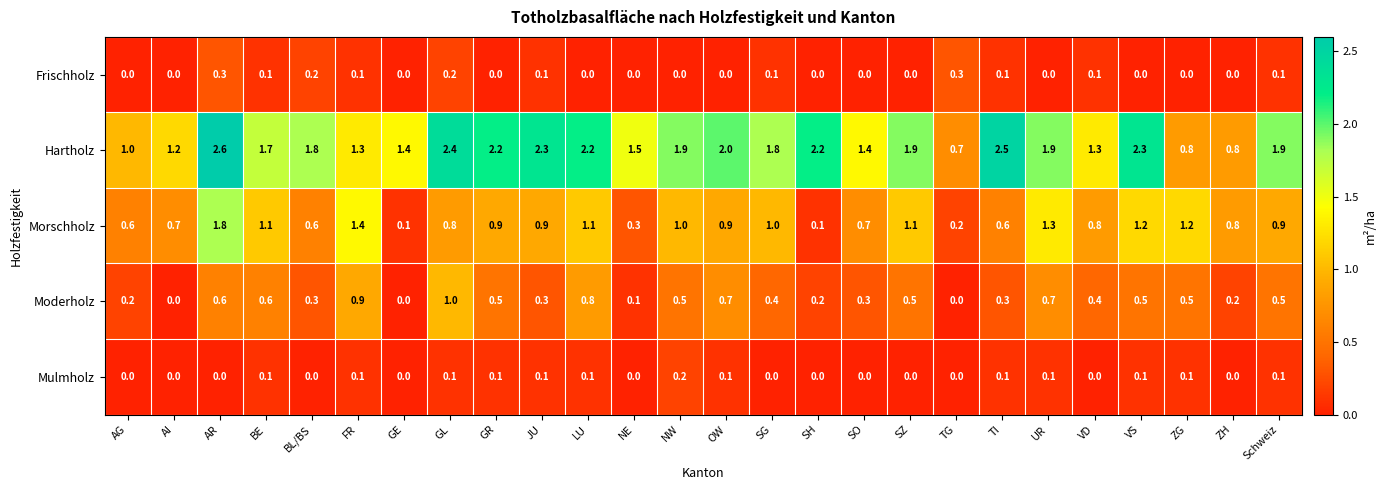

The Morschholz series shows 1.0 at NW. True or false?

True